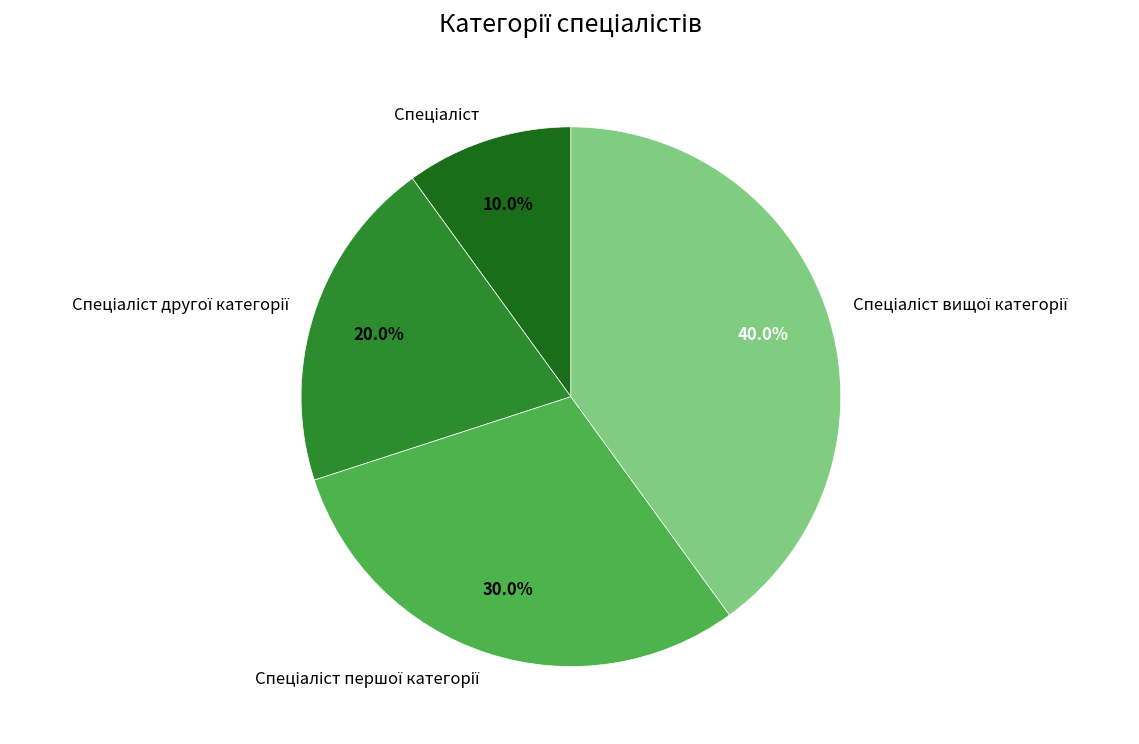

How many slices are in this pie chart?

4